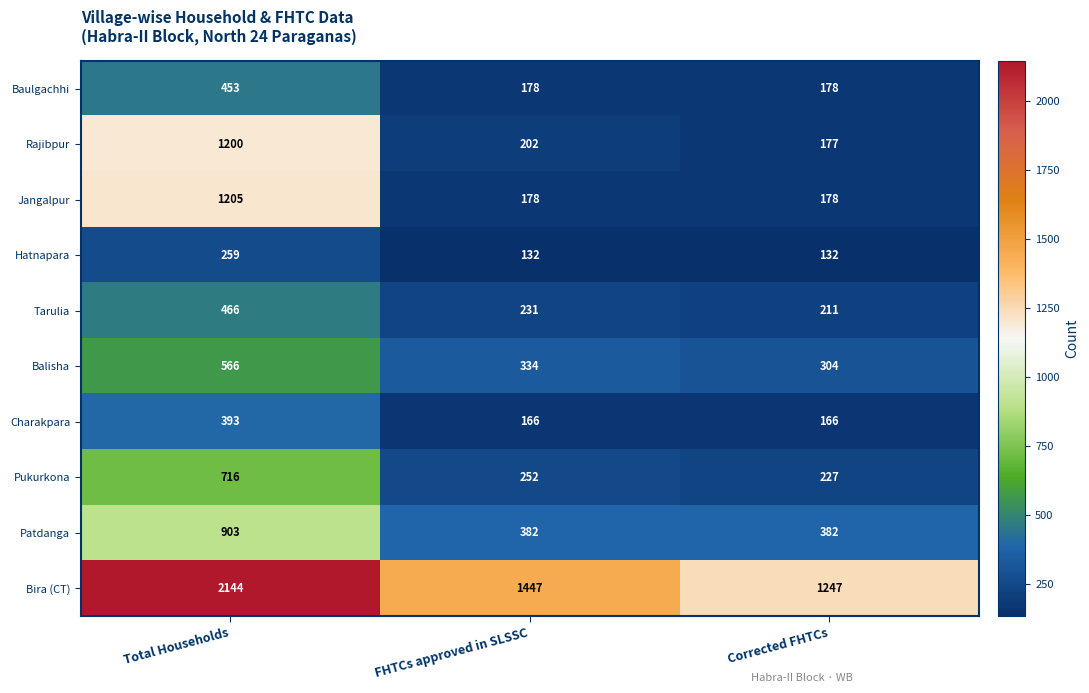

Which category has the highest value across all series?

Total Households